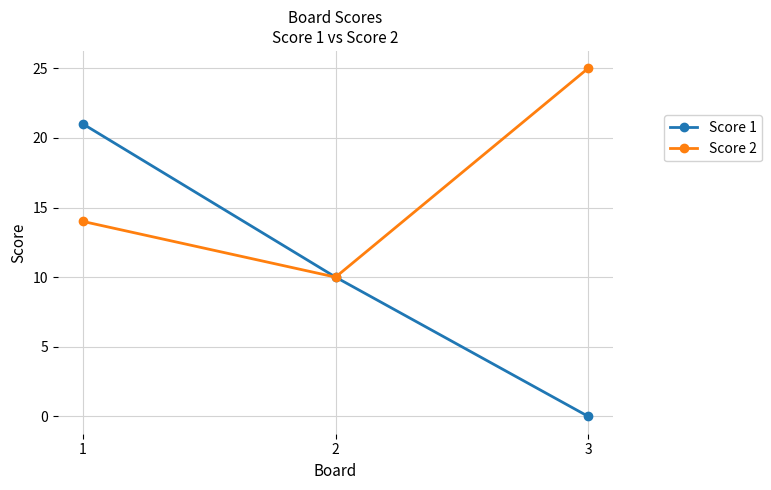

What is the difference between the highest and lowest values at 1?

7